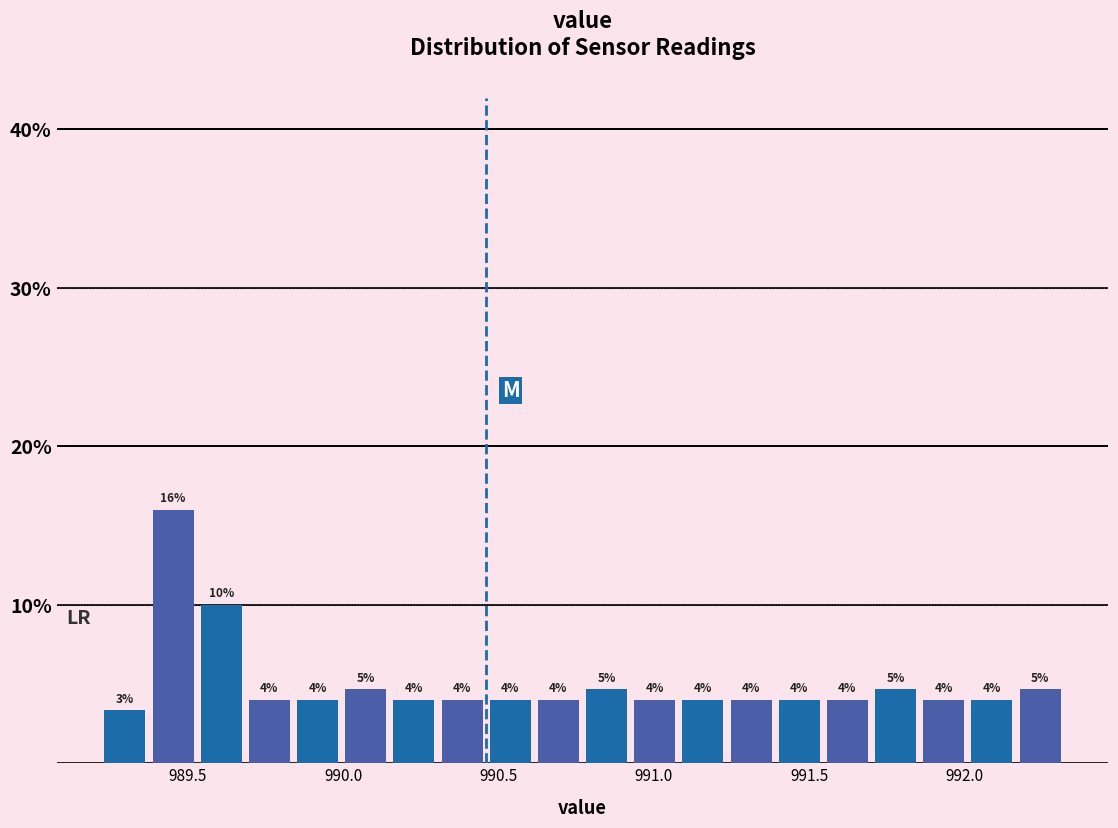

Around what value on the x-axis is the tallest bar? Give the approximate position of its centre, as read against the axis.

989.45